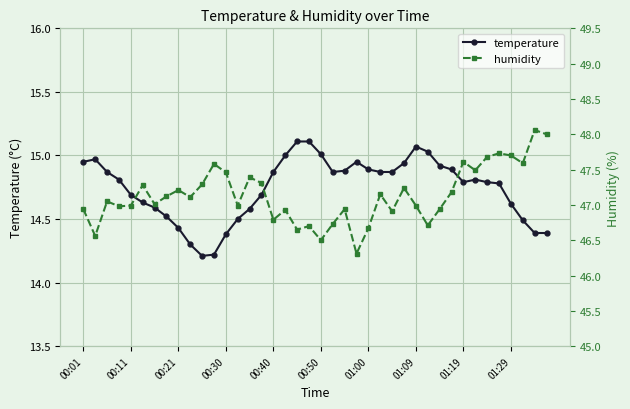

What is the smallest value displayed?

14.2